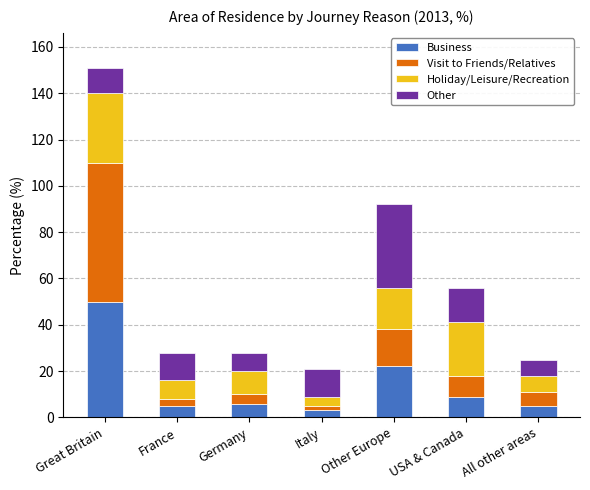

Where is Business nearest to the value 26?

Other Europe